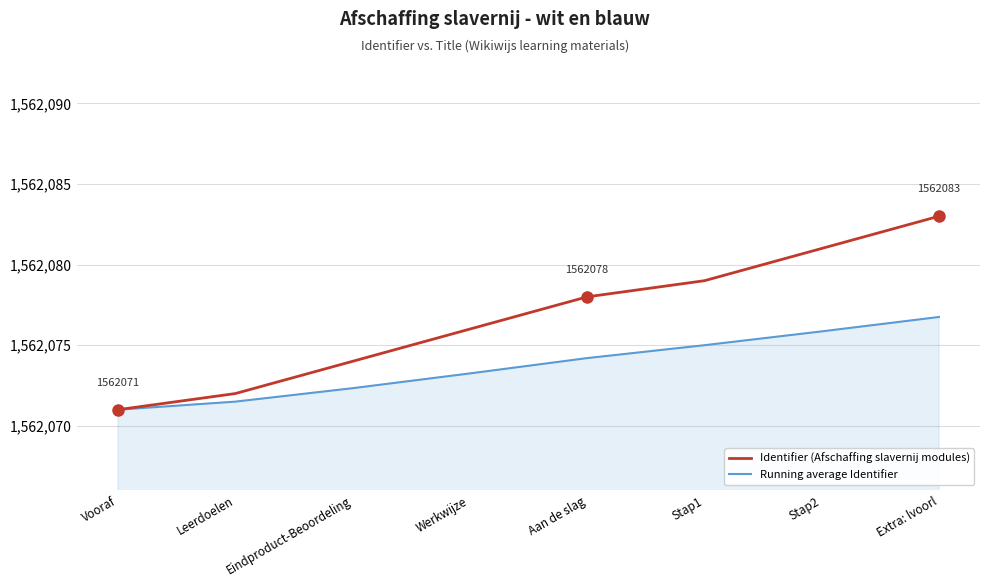

At which label does Running average Identifier first exceed 1562074?

Aan de slag